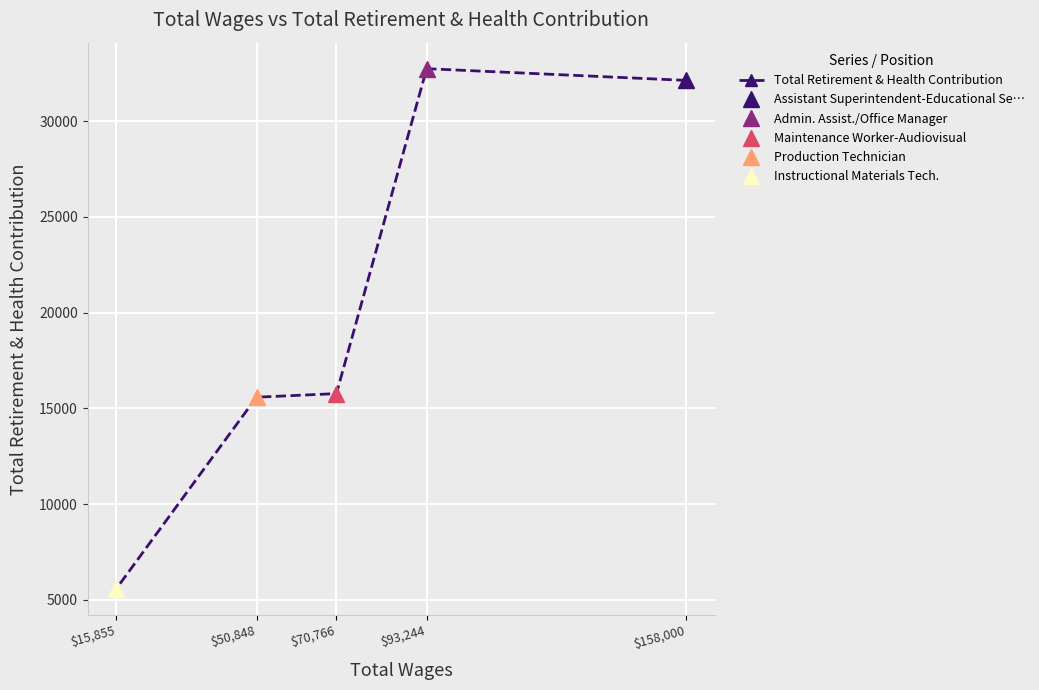

At which category does the data reach its first local peak?

$93,244